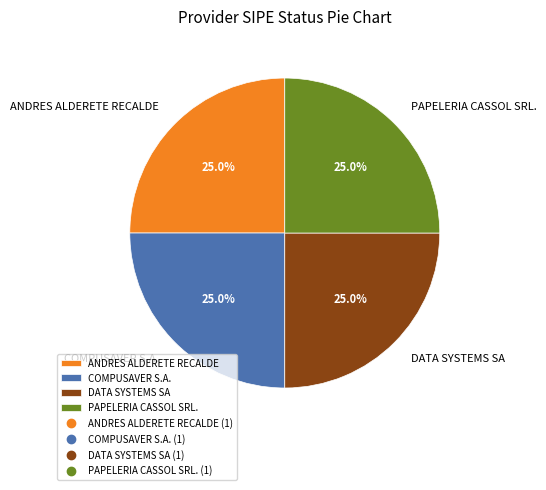

How many slices are in this pie chart?

4